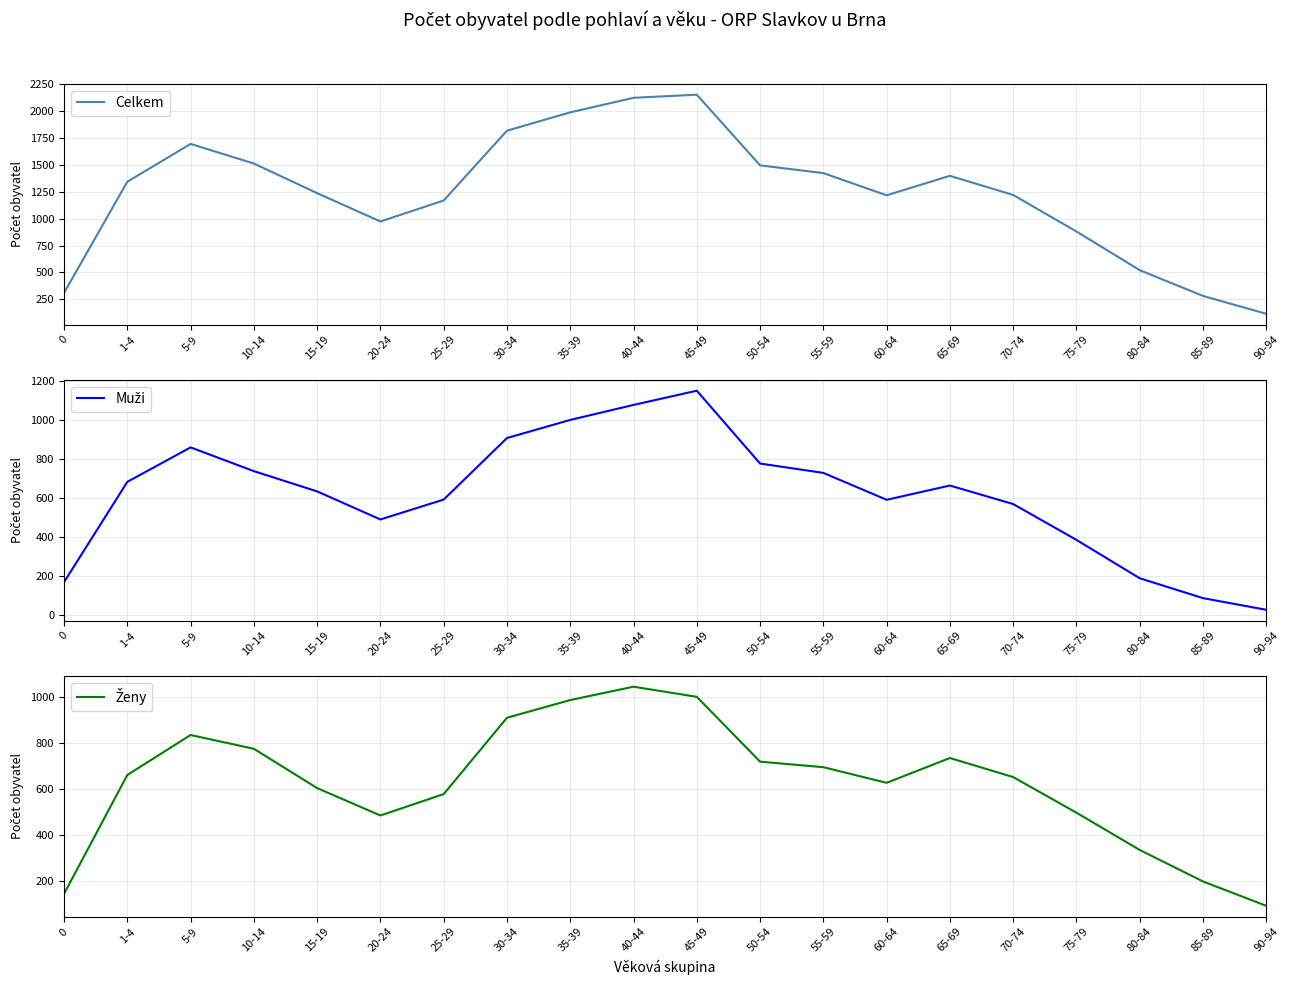

How many data points in Muži are less than 663?

10